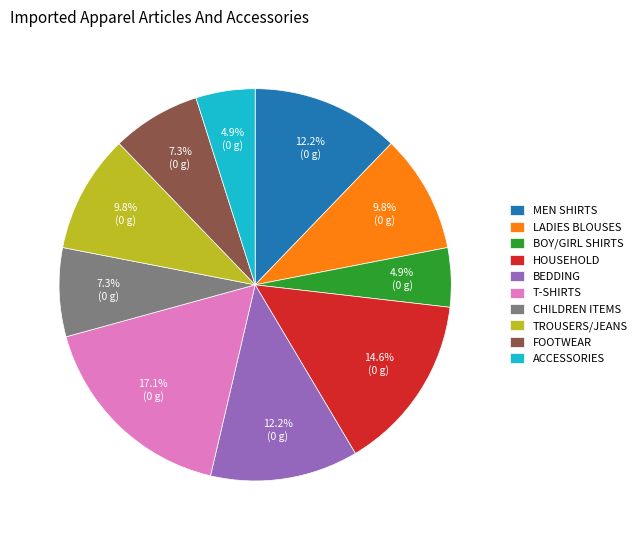

Approximately how many times larger is the value at BEDDING compared to LADIES BLOUSES?

1.2